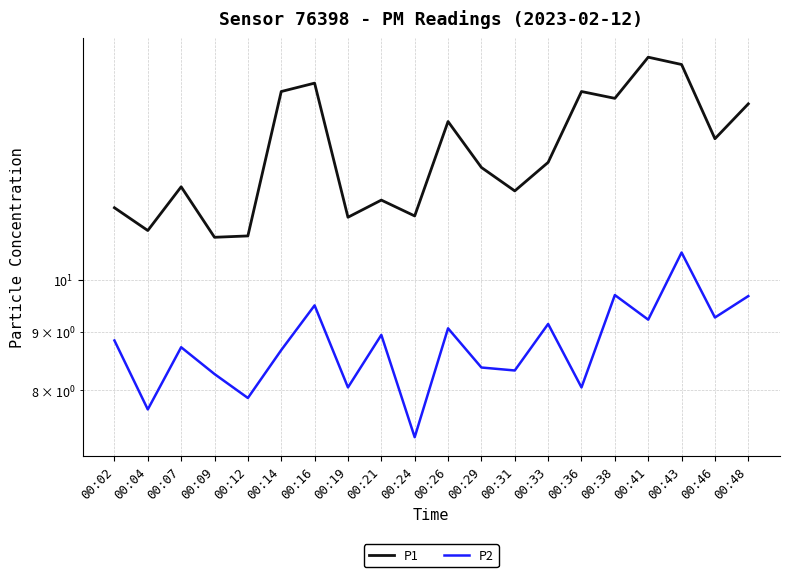

What is the difference between the P2 values at 00:19 and 00:29?

0.3